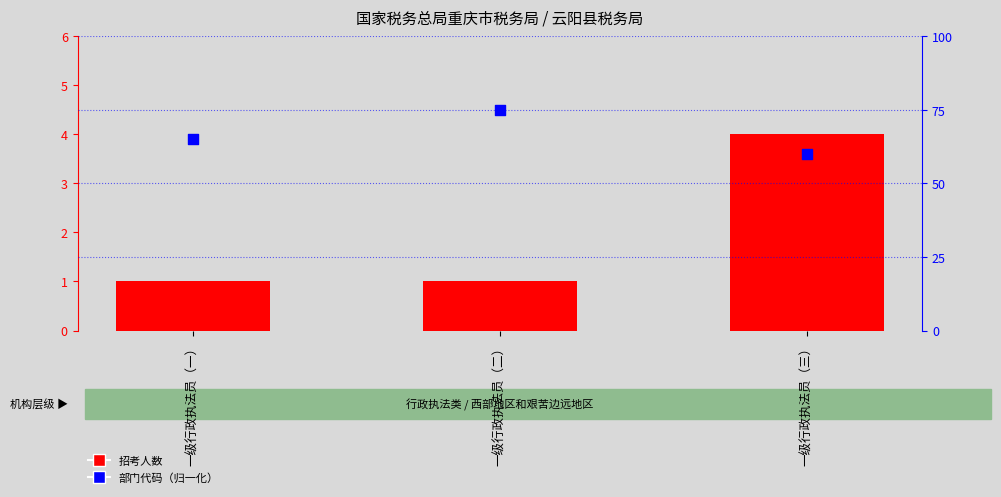

Which series contains the highest Y value?

部门代码（归一化）